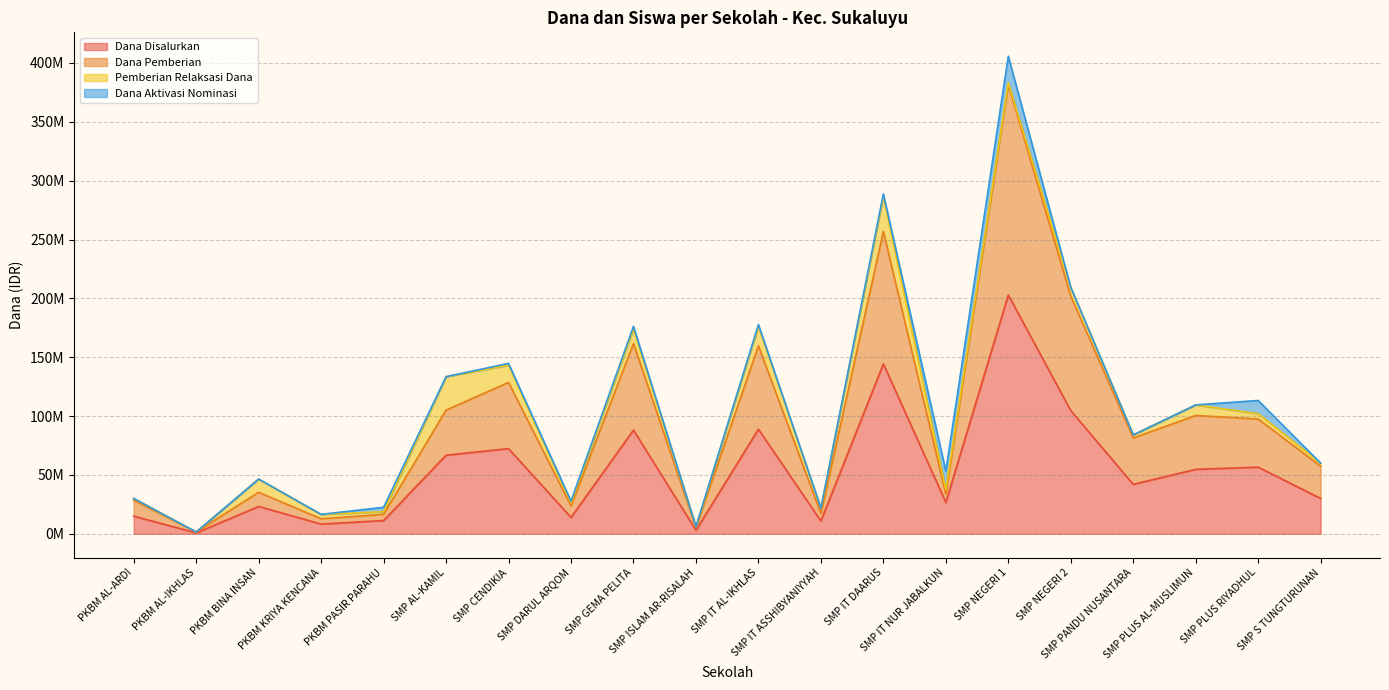

What are all the series names shown in the legend?

Dana Disalurkan, Dana Pemberian, Pemberian Relaksasi Dana, Dana Aktivasi Nominasi